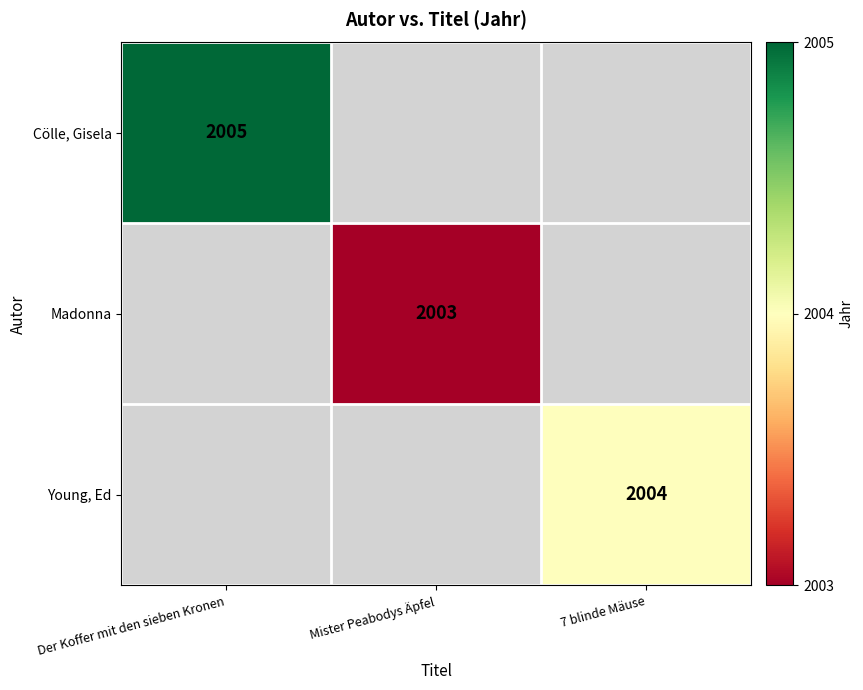

The value of Cölle, Gisela at Der Koffer mit den sieben Kronen is 2005. True or false?

True